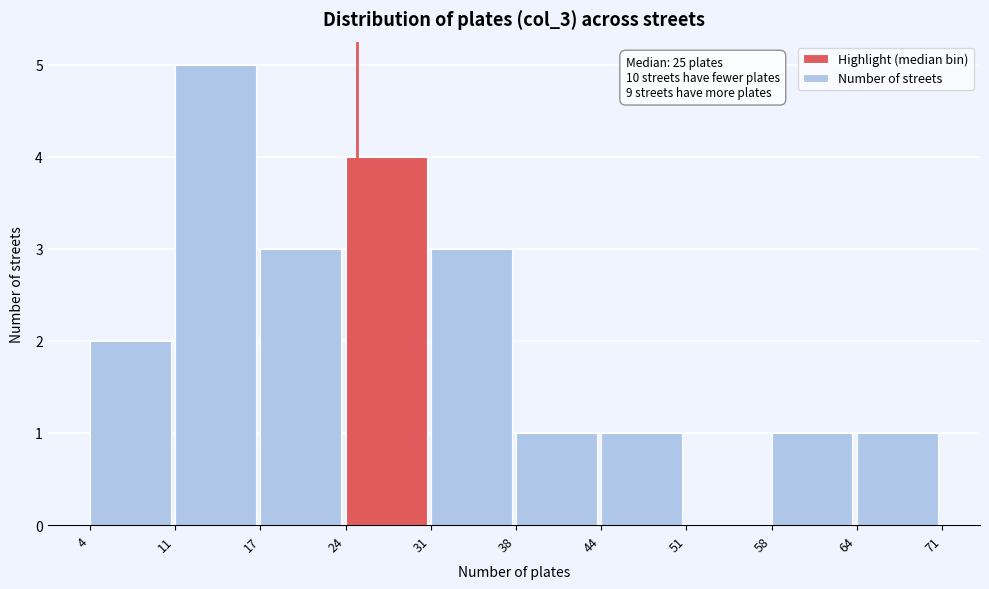

Which range on the x-axis has the tallest bar?

11 to 17